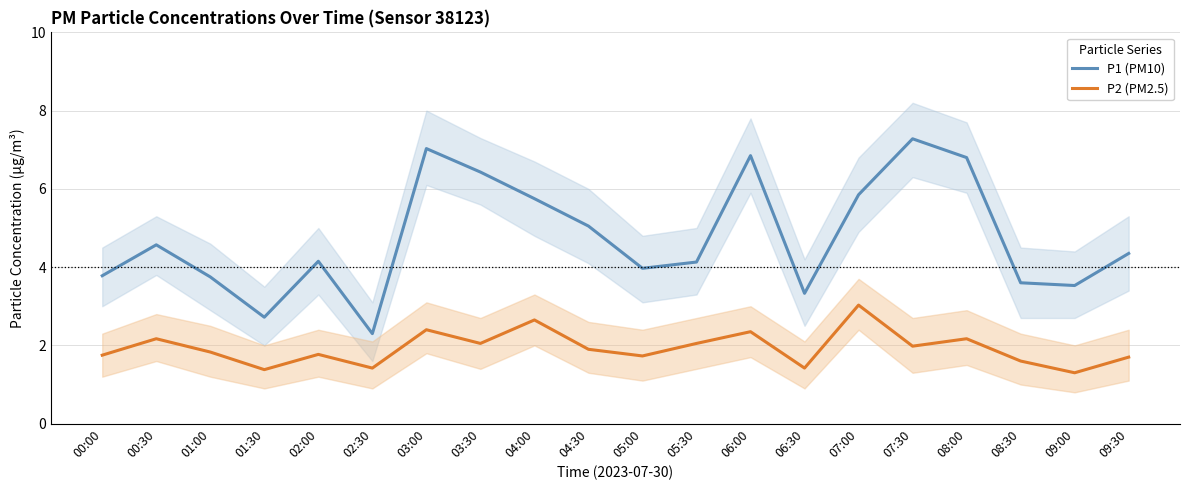

What position from the left is 08:00?

17